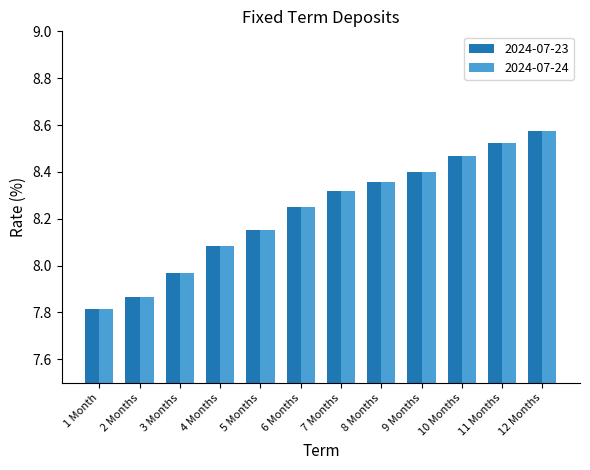

Are the bars horizontal?

No